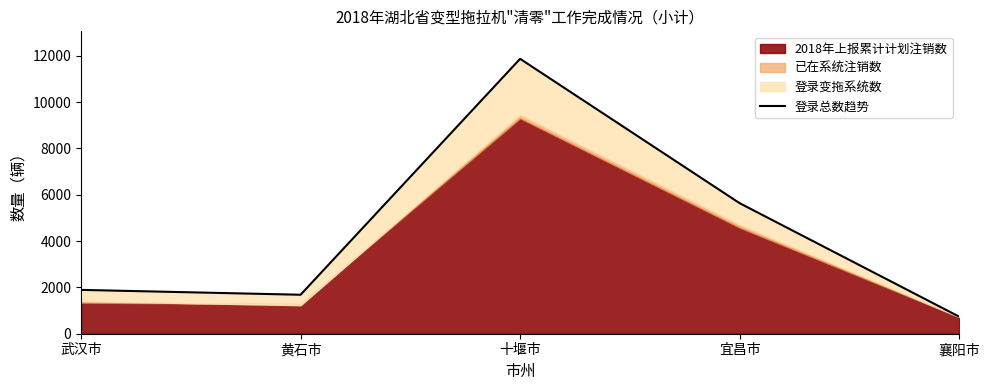

What is the sum of the values at 宜昌市 and 武汉市?

7530